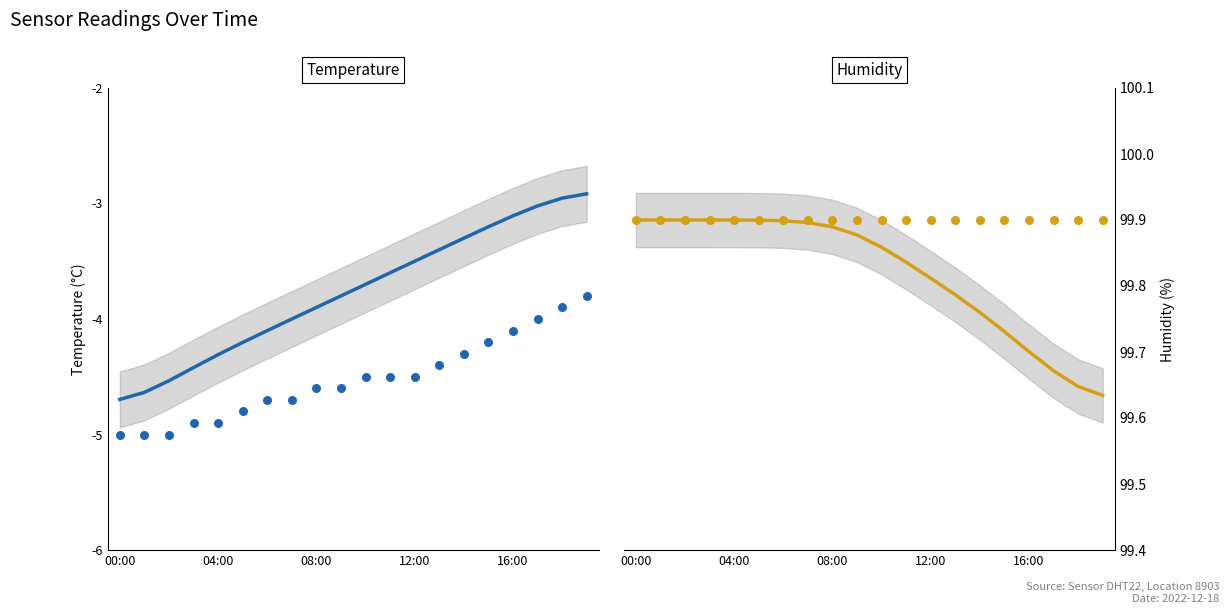

Which series contains the highest Y value?

humidity